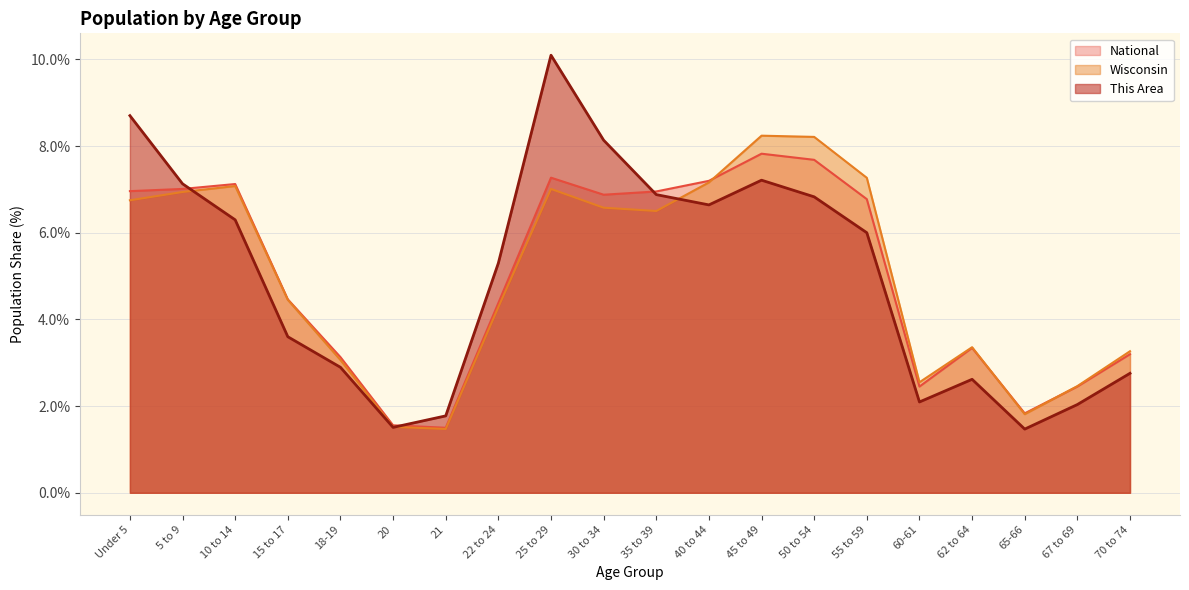

What is the difference between the highest and lowest values at 60-61?

0.5